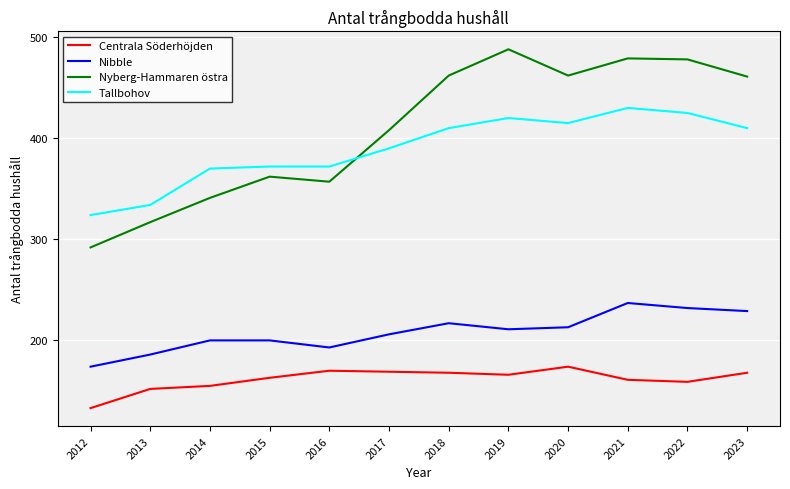

In Nyberg-Hammaren östra, how many points are higher than both neighbors (excluding endpoints)?

3